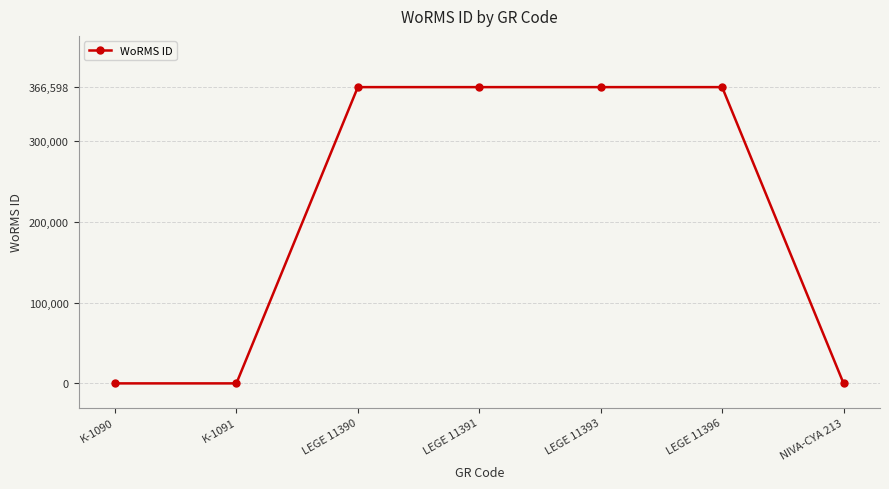

What is the maximum value shown in the chart?

366598